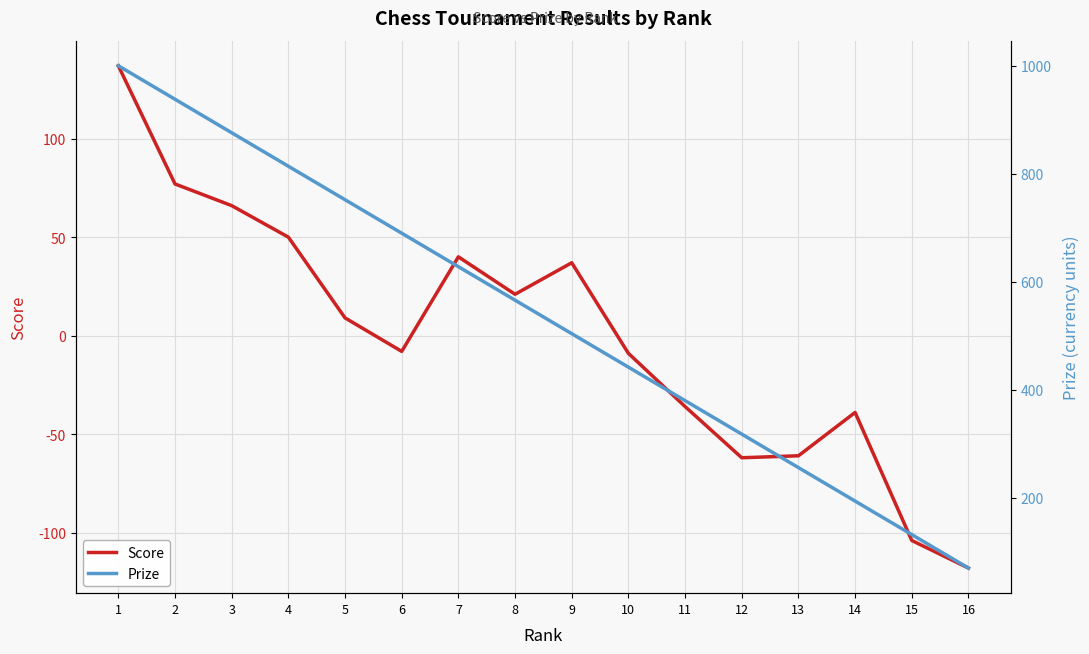

What is the spread (max minus min) of values at 2?

861